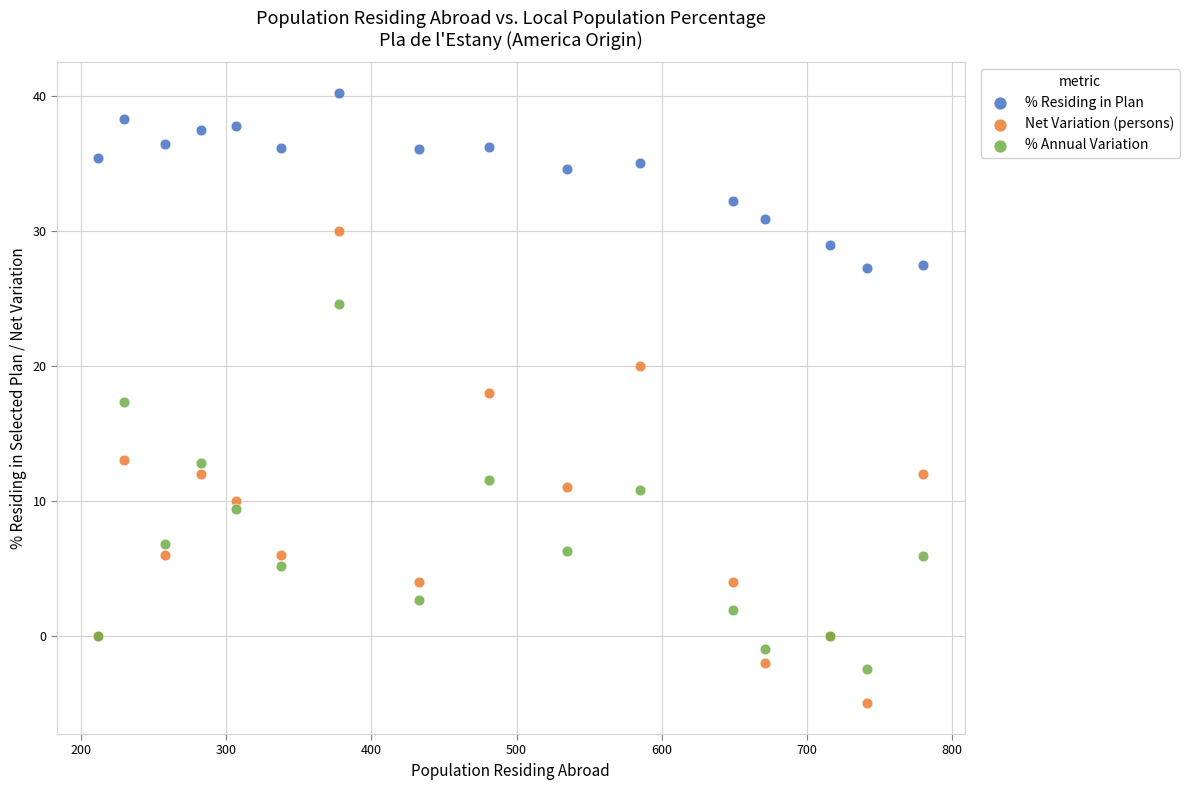

In the % Residing in Plan series, what Y value is closest to 33?

32.2